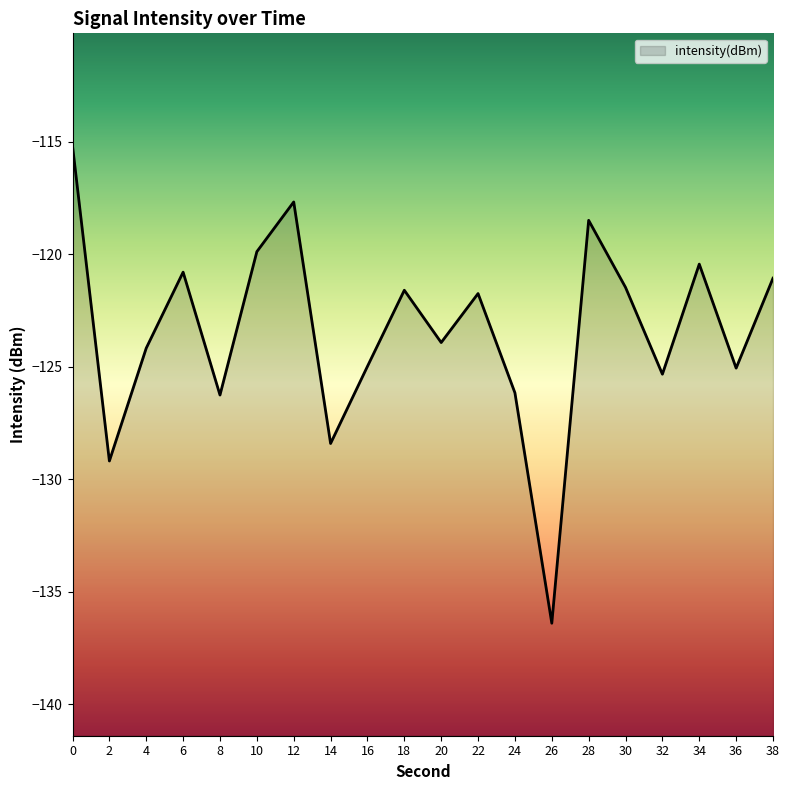

Which has a higher value, 24 or 28?

28